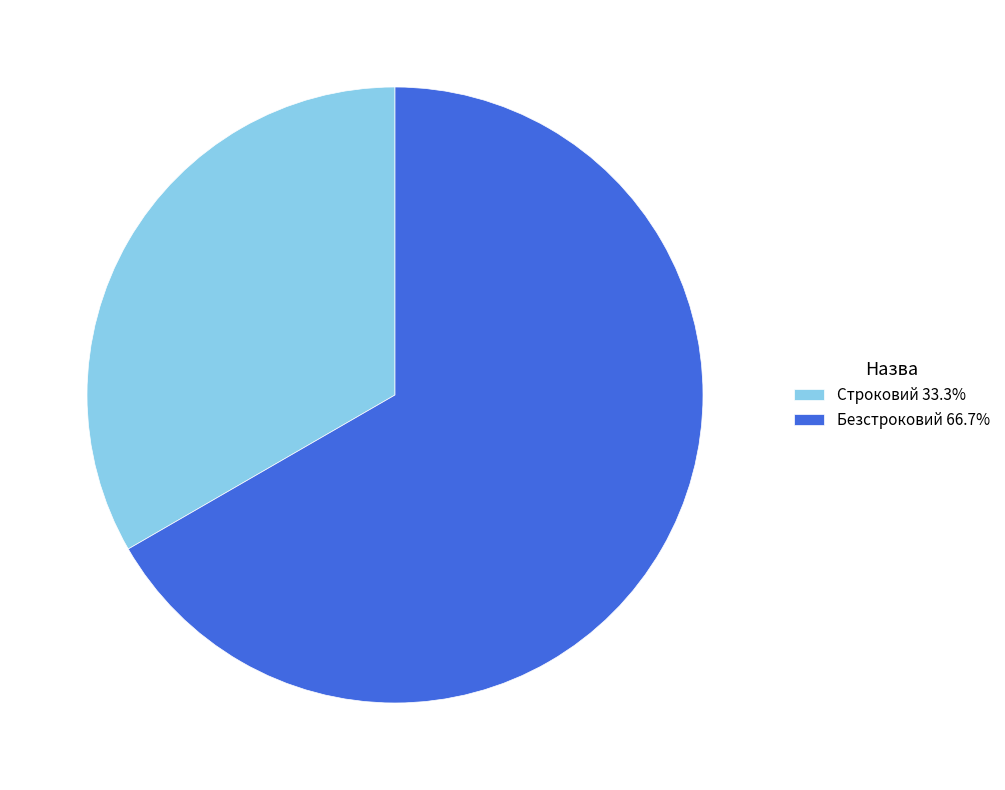

What is the ratio of the value at Строковий 33.3% to the value at Безстроковий 66.7%?

0.5